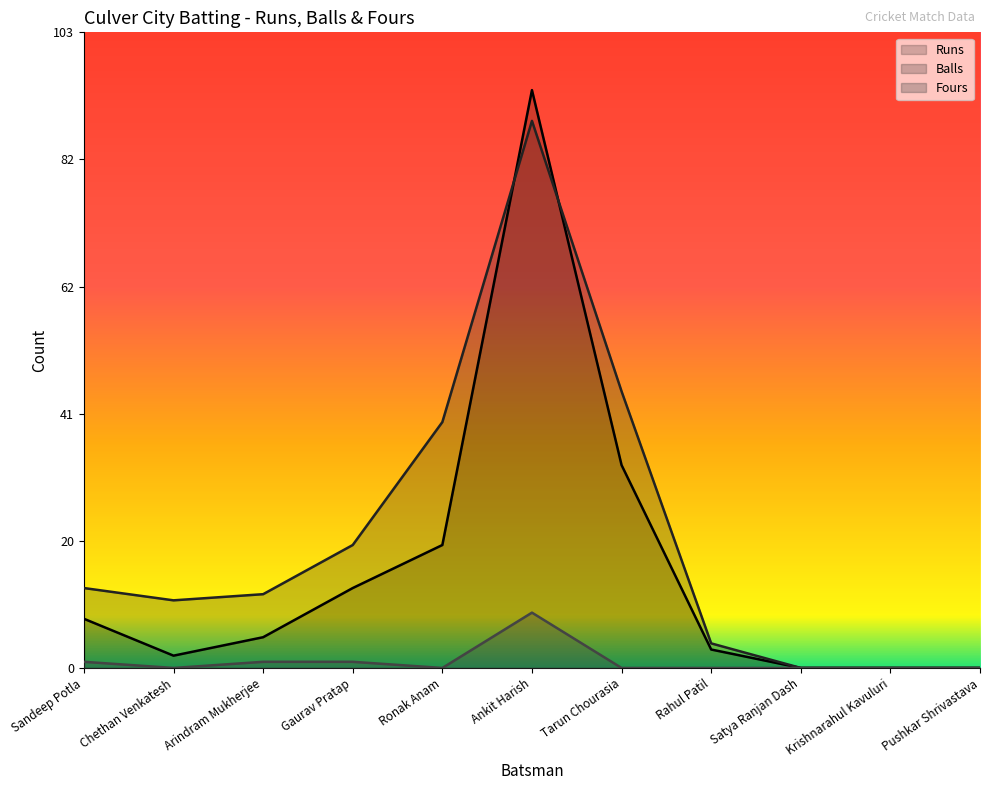

Which category has the highest value in the Runs series?

Ankit Harish